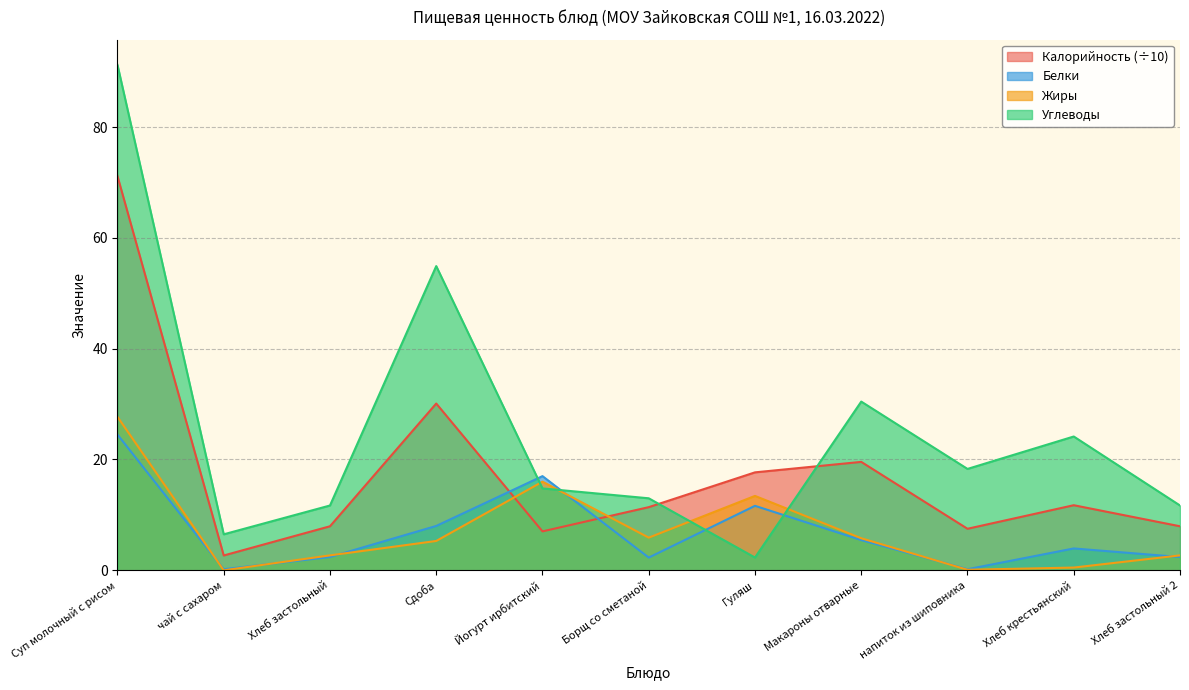

Is it true that Углеводы equals 3.8 at Гуляш?

False